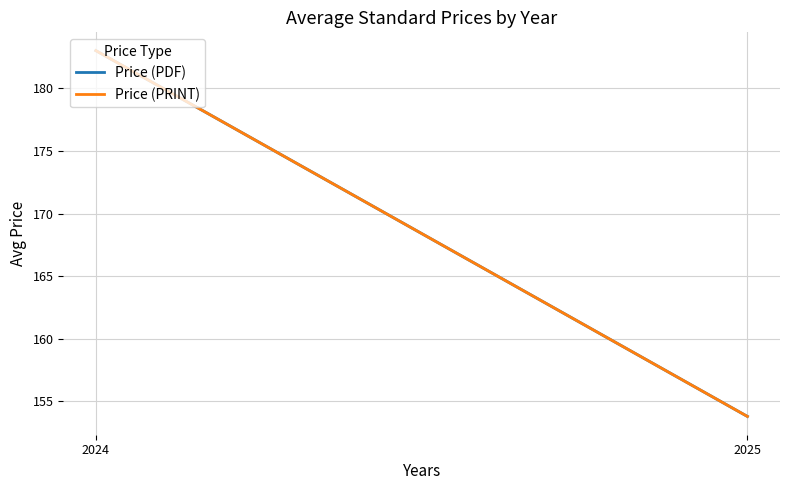

What is the value of the Price (PRINT) point at the 2nd from the left?

153.8